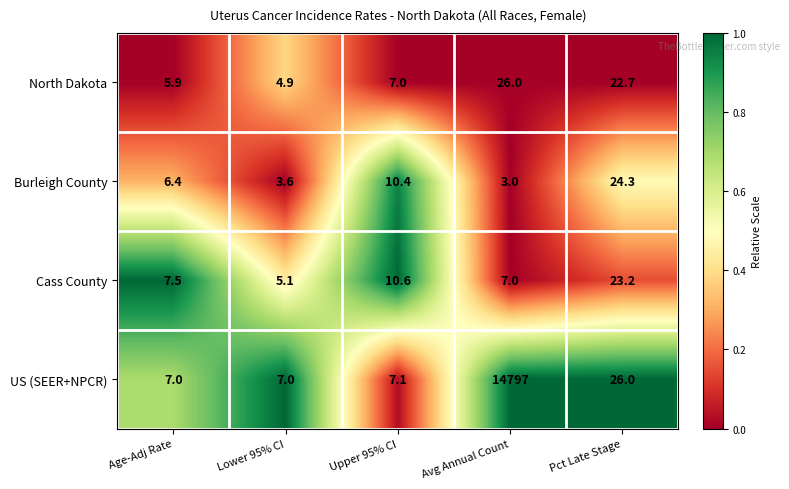

Which series has the largest total across all categories?

US (SEER+NPCR)